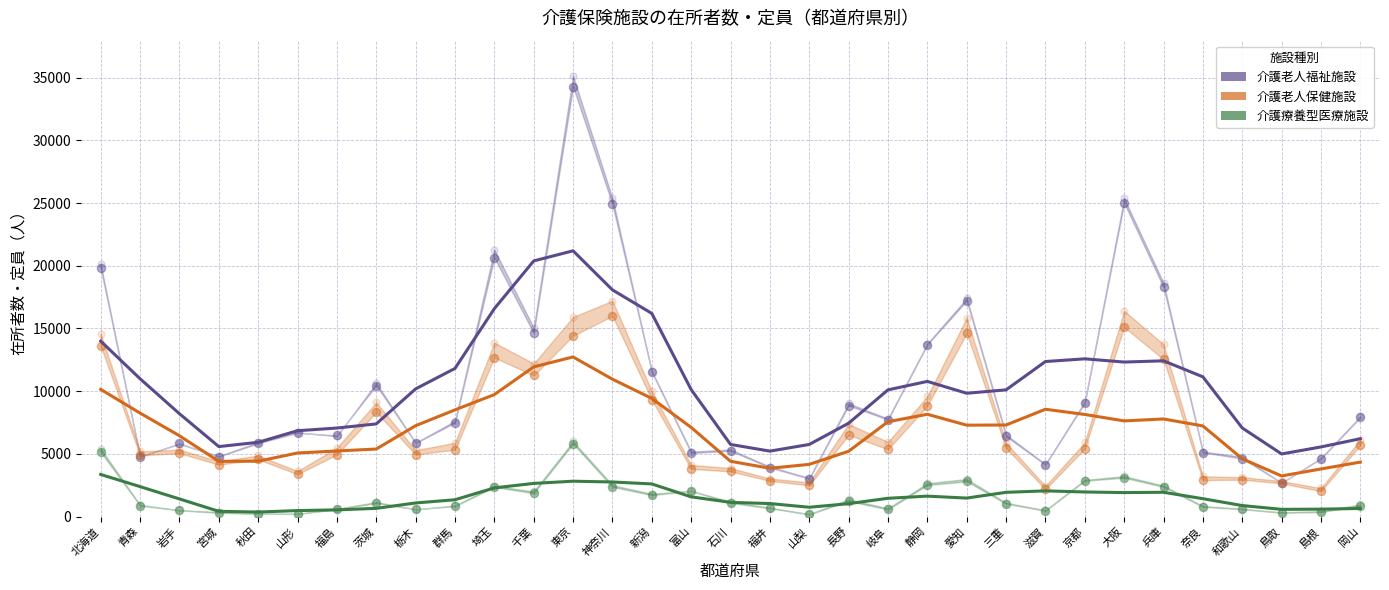

At which category is the sum across all series the highest?

東京